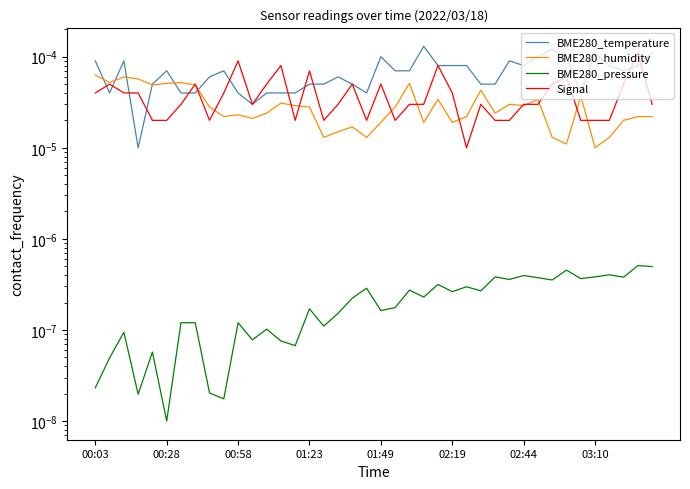

At which category is the sum across all series the highest?

38